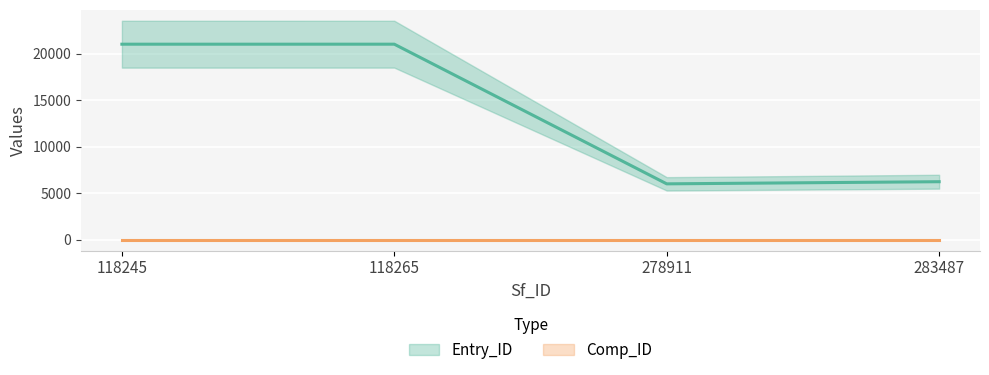

What is the change in value from 118245 to 278911?

-15013